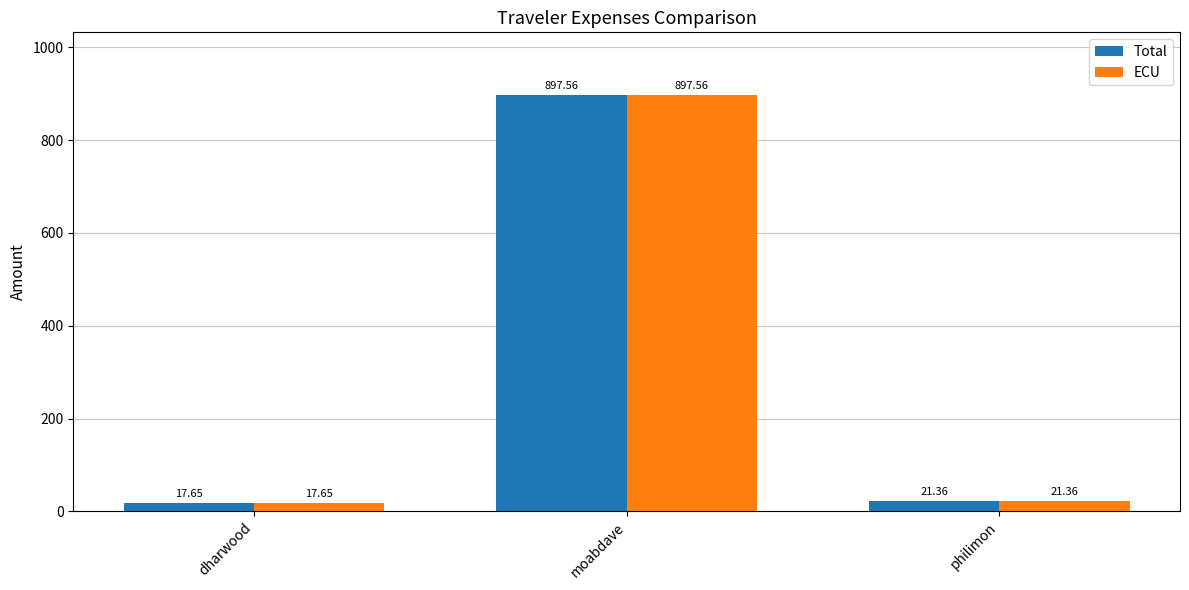

Where is ECU nearest to the value 457?

philimon